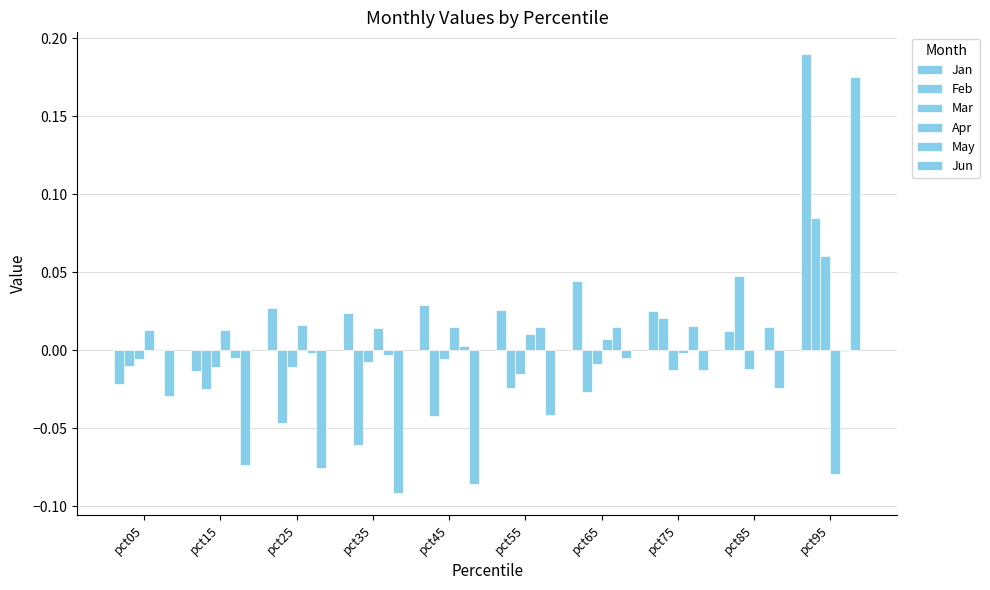

True or false: Jan has a value of 0.1 at pct95.

False